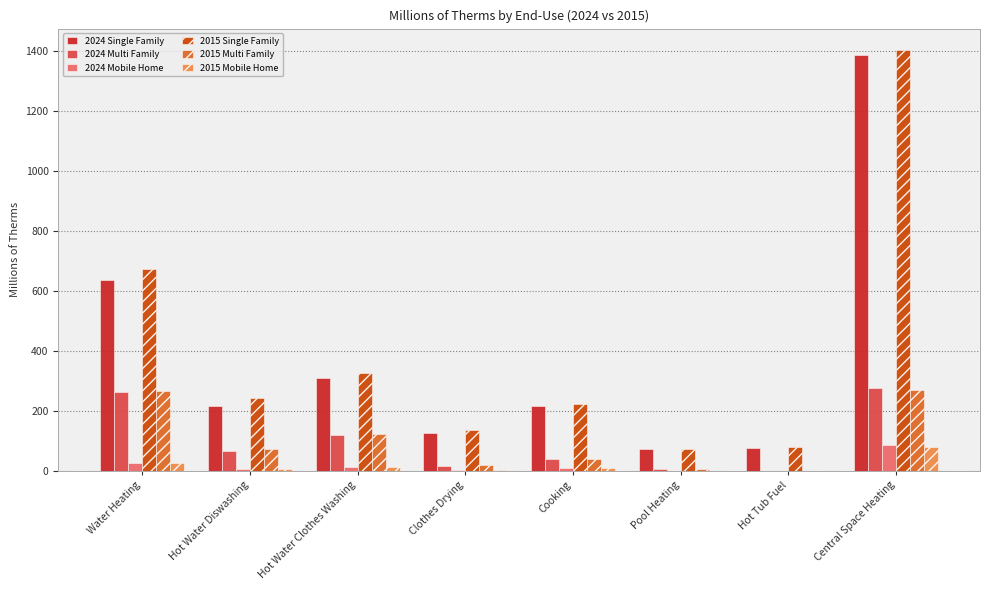

The 2015 Single Family series shows 242.1 at Hot Water Diswashing. True or false?

True